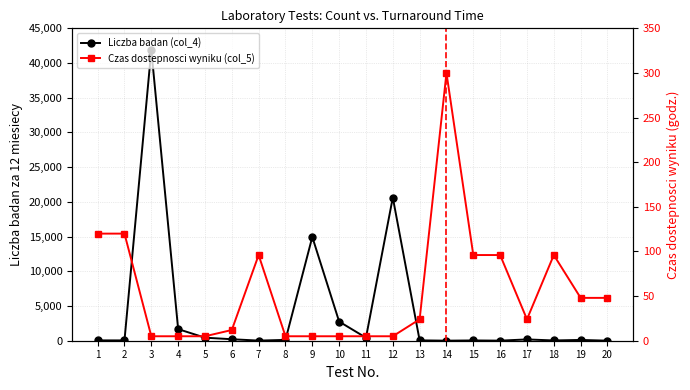

How many values in the Czas dostepnosci wyniku (col_5) series are below 24?

9